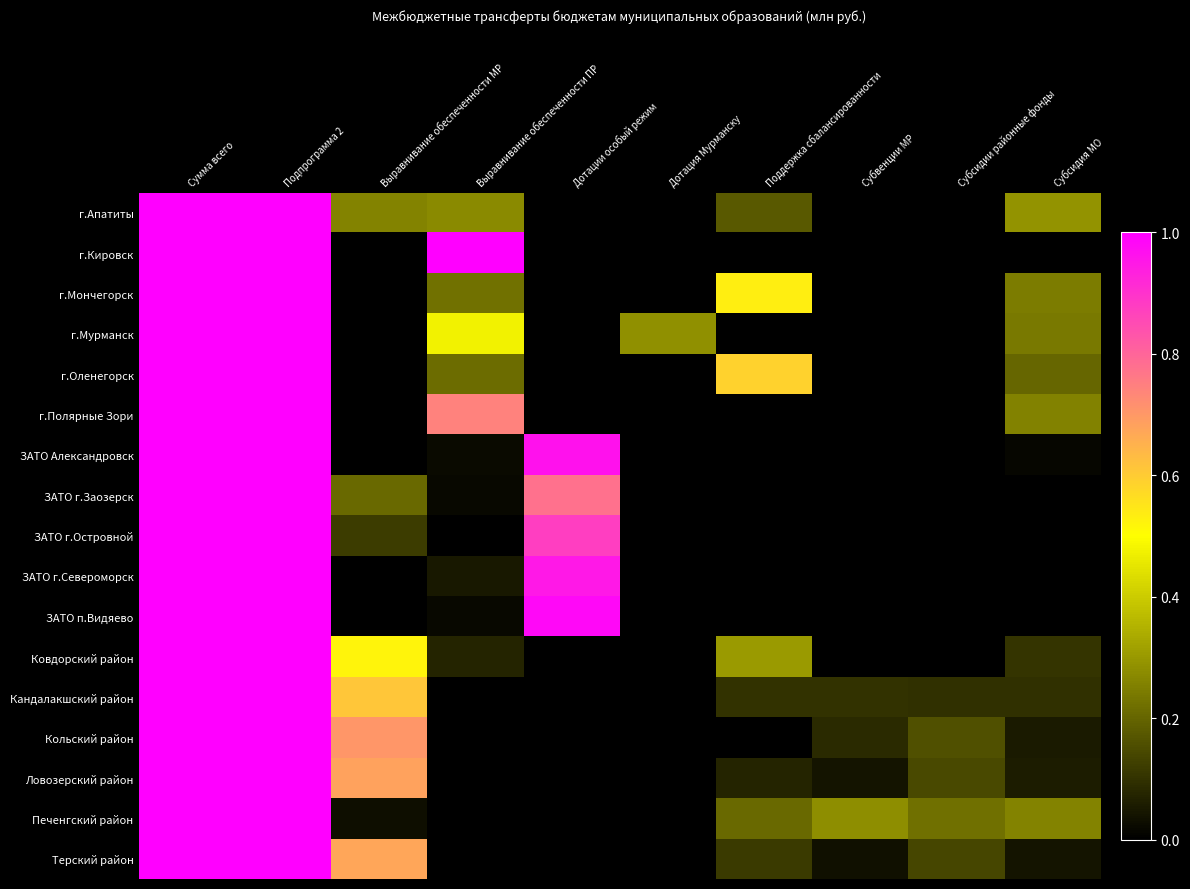

How many distinct data groups are displayed?

17